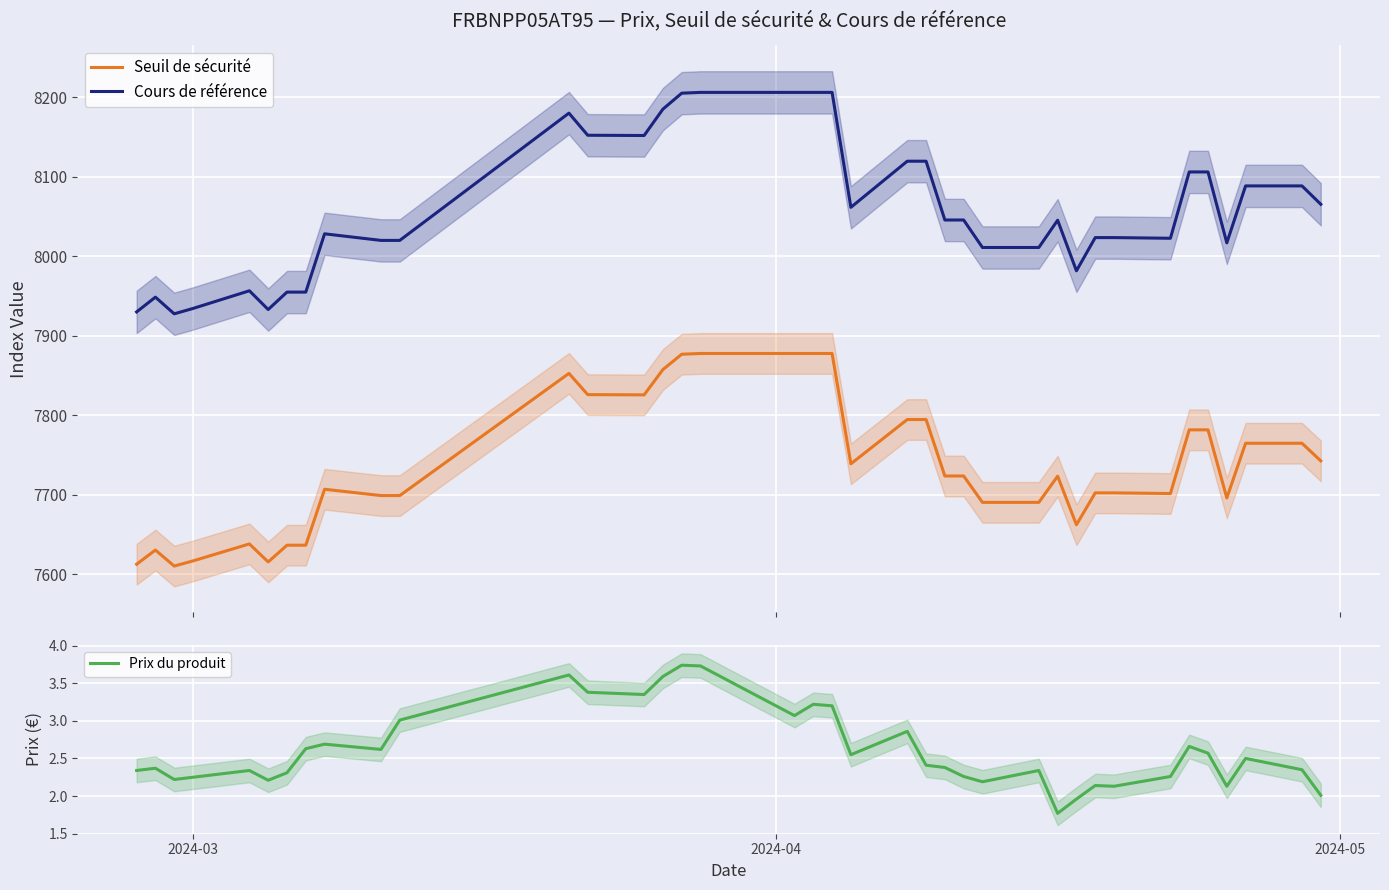

Rank the series by their maximum value, from highest to lowest.

Cours de référence, Seuil de sécurité, Prix du produit